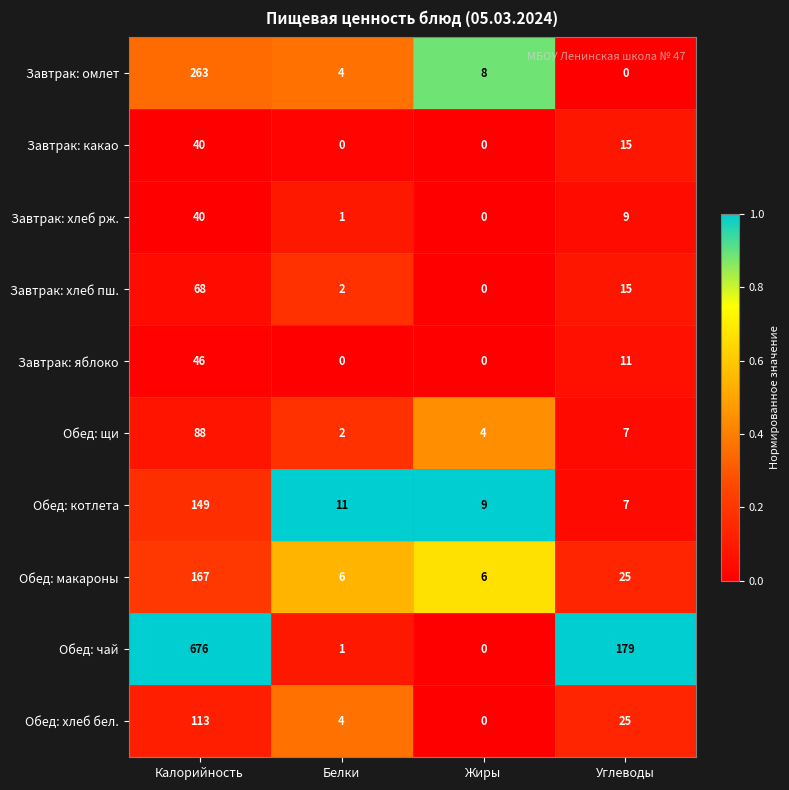

What is the lowest value of the Обед: макароны series?

6